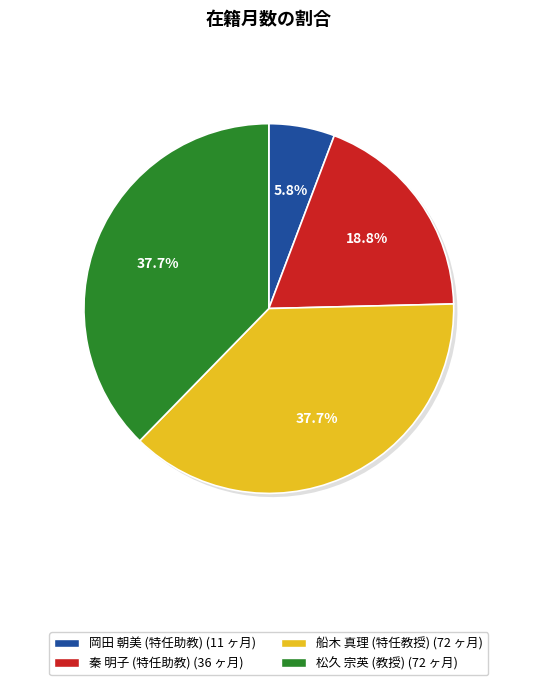

The 秦 明子
(特任助教) slice represents 19% of the pie. True or false?

True